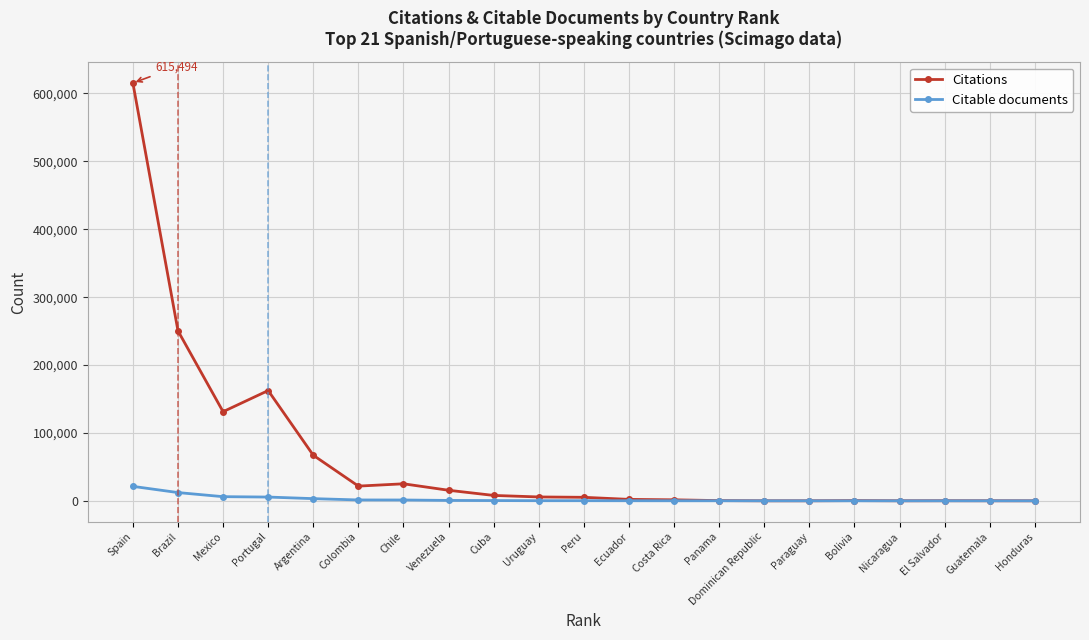

What is the difference between the maximum and minimum values in the Citable documents series?

21283